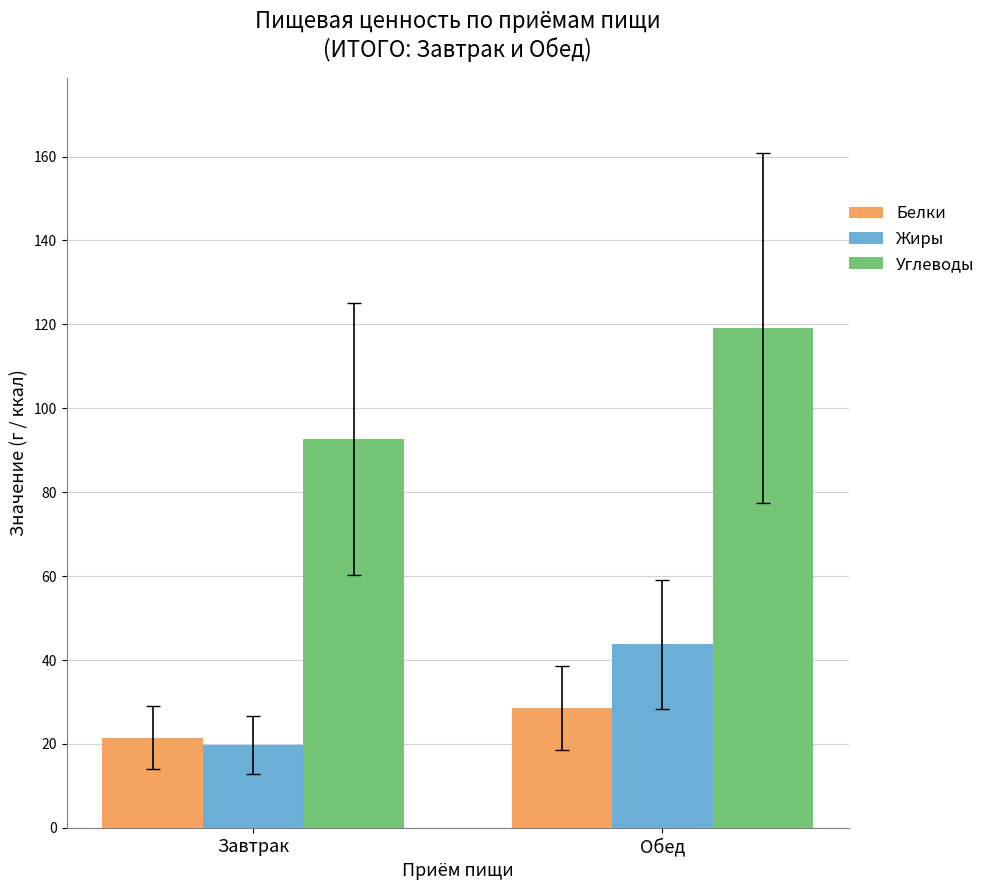

What is the average value of the Жиры series?

31.7